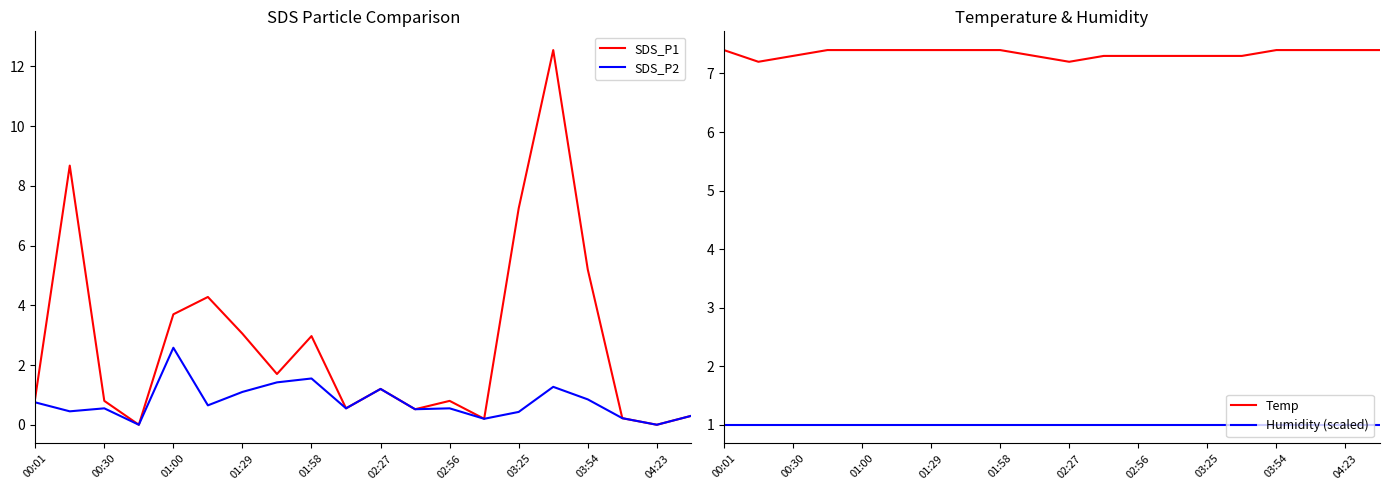

True or false: SDS_P1 has a value of 3.0 at 01:29.

True